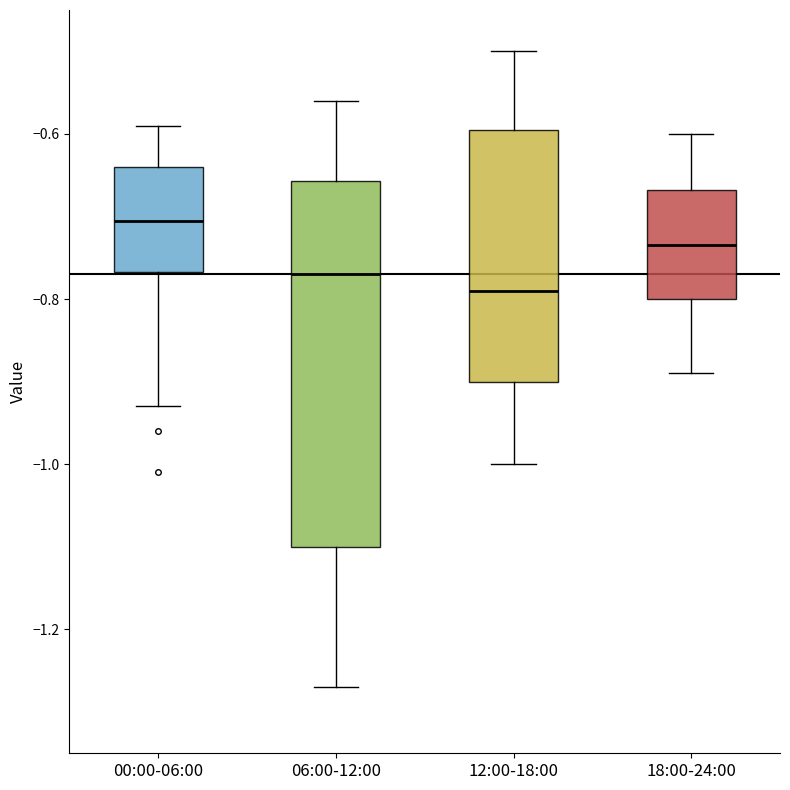

Where is the upper edge of the box for 18:00-24:00 on the y-axis? The values are not printed on the chart, so give them approximately, as read against the axis.

-0.66